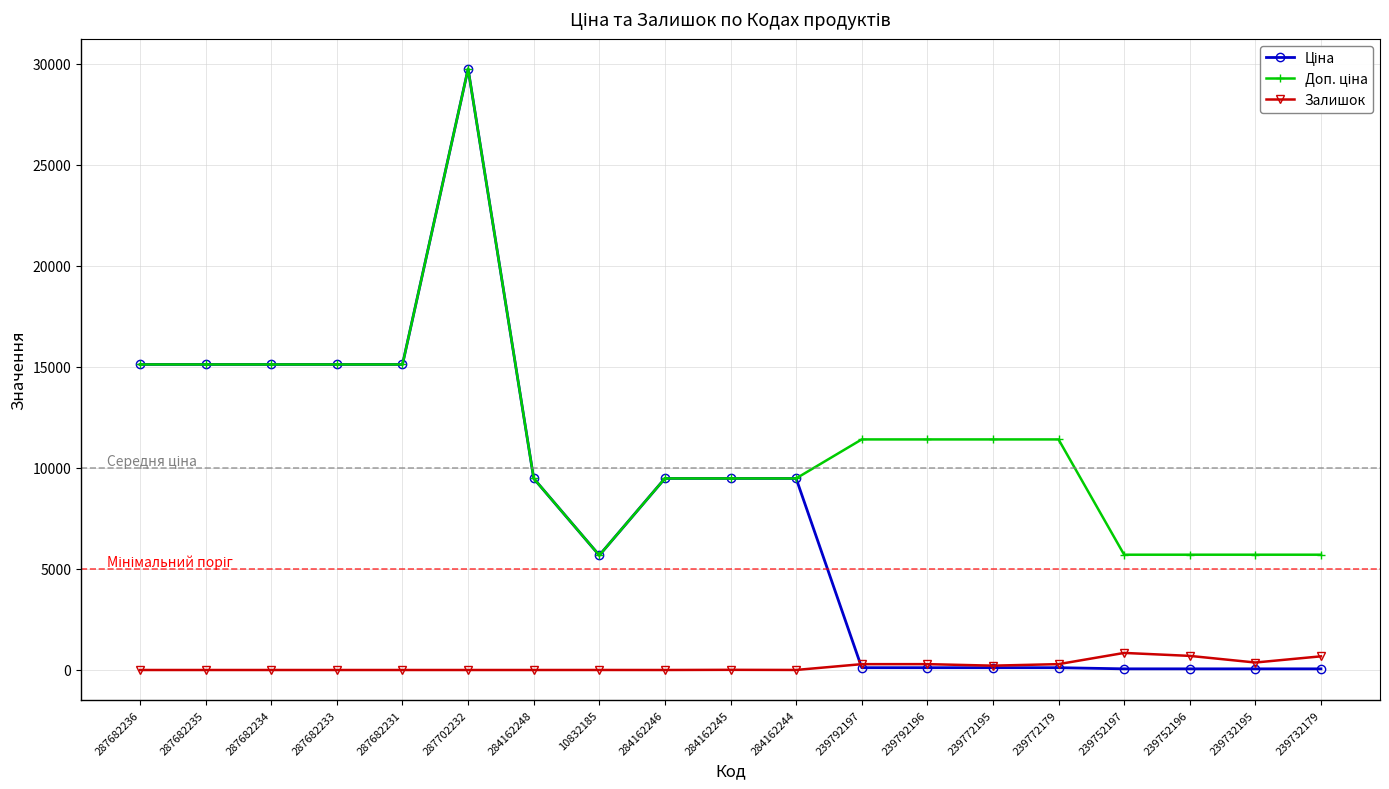

At which category is the sum across all series the highest?

287702232